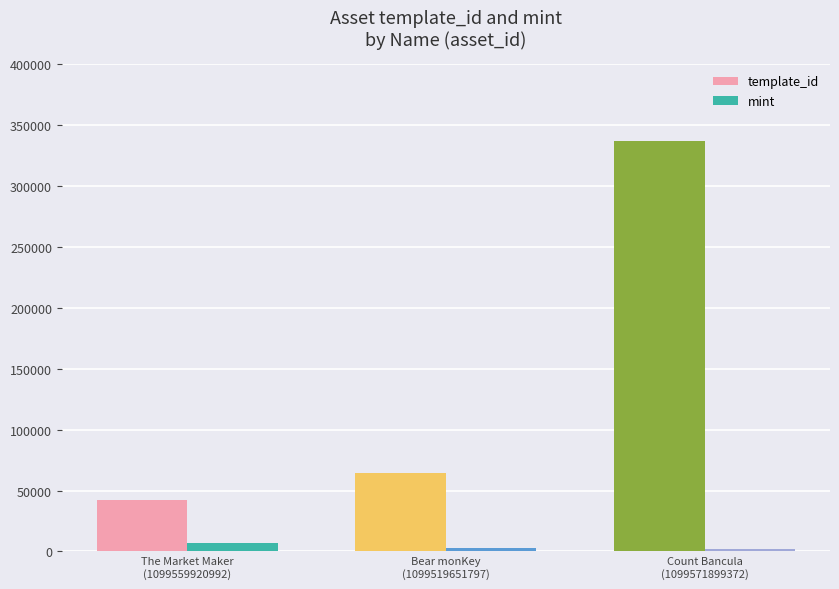

How many categories are shown in the chart?

3